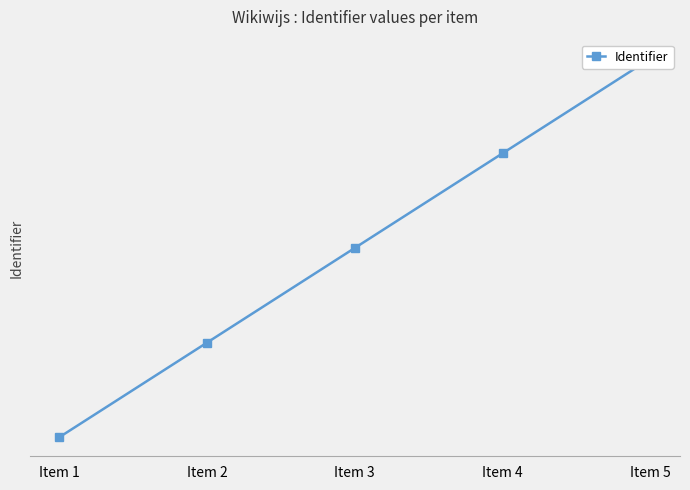

True or false: the data has more than 2 interior local peaks.

False